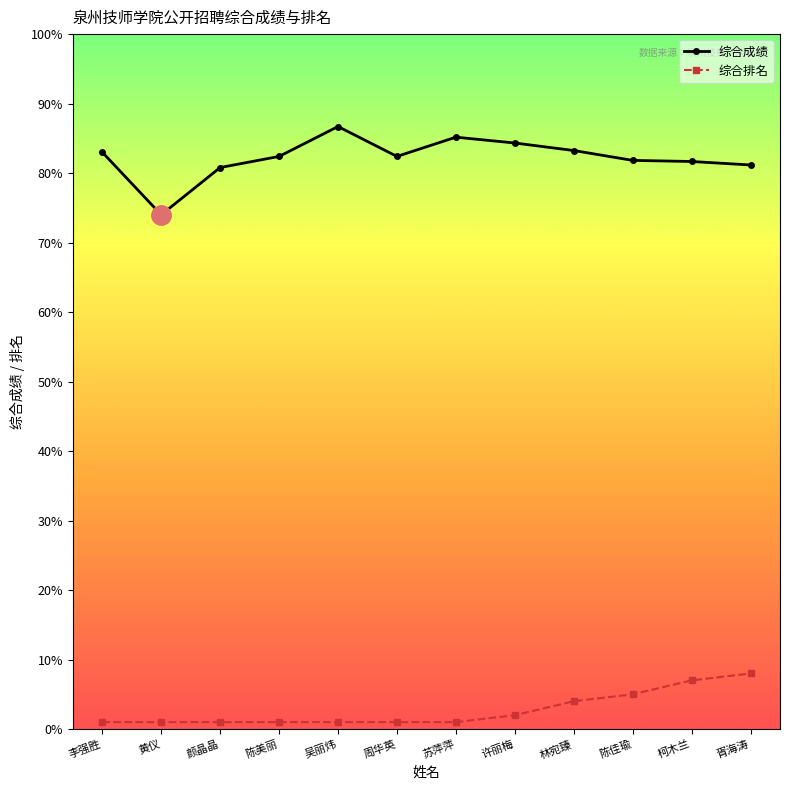

What is the sum of all 综合排名 values?

33.0